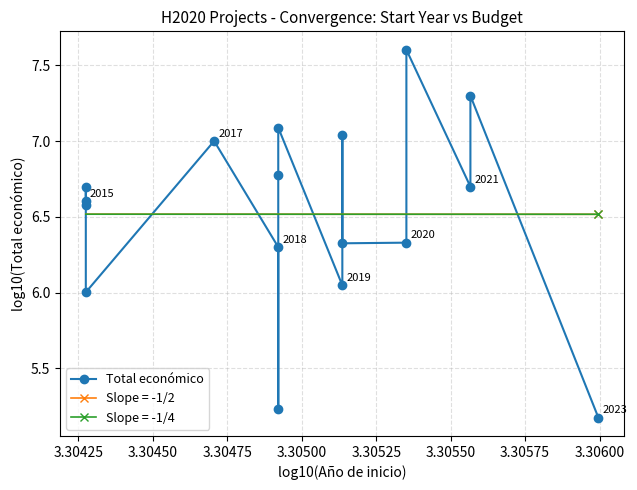

Reading left to right, transcribe all the data shown in this chart.

6.6	6.7	6.6	6.0	7.0	6.3	5.2	6.8	7.1	6.0	7.0	6.3	6.3	7.6	6.7	7.3	5.2